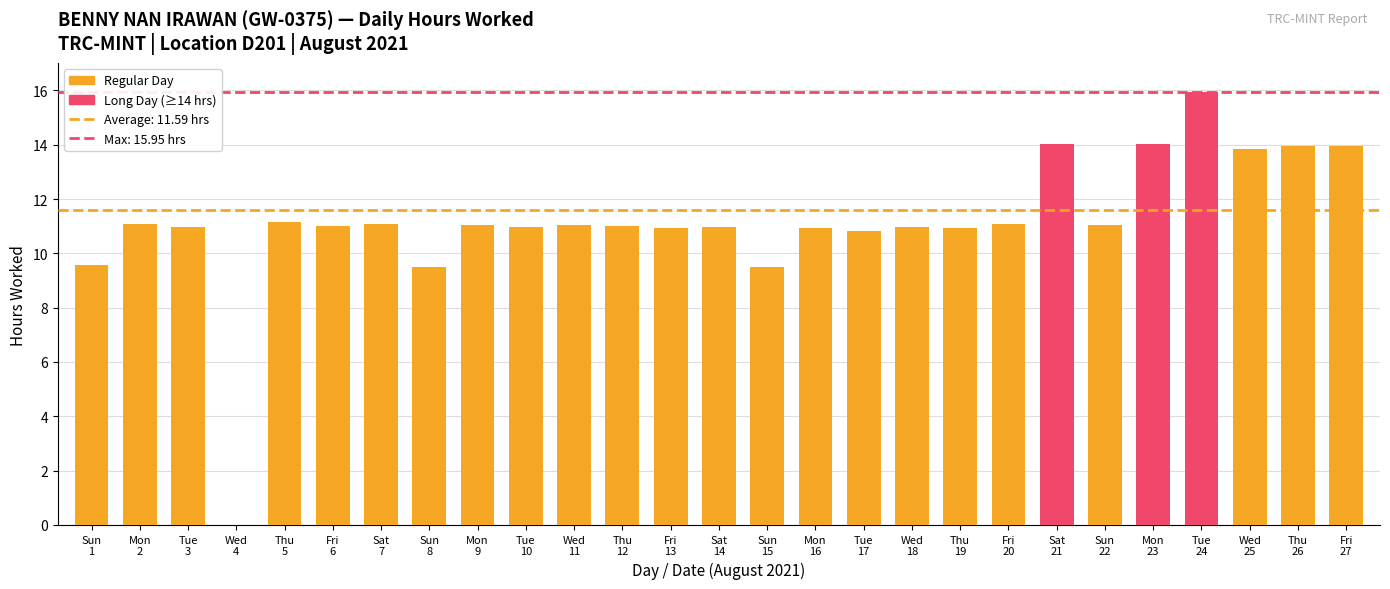

How many data points does each series have?

27